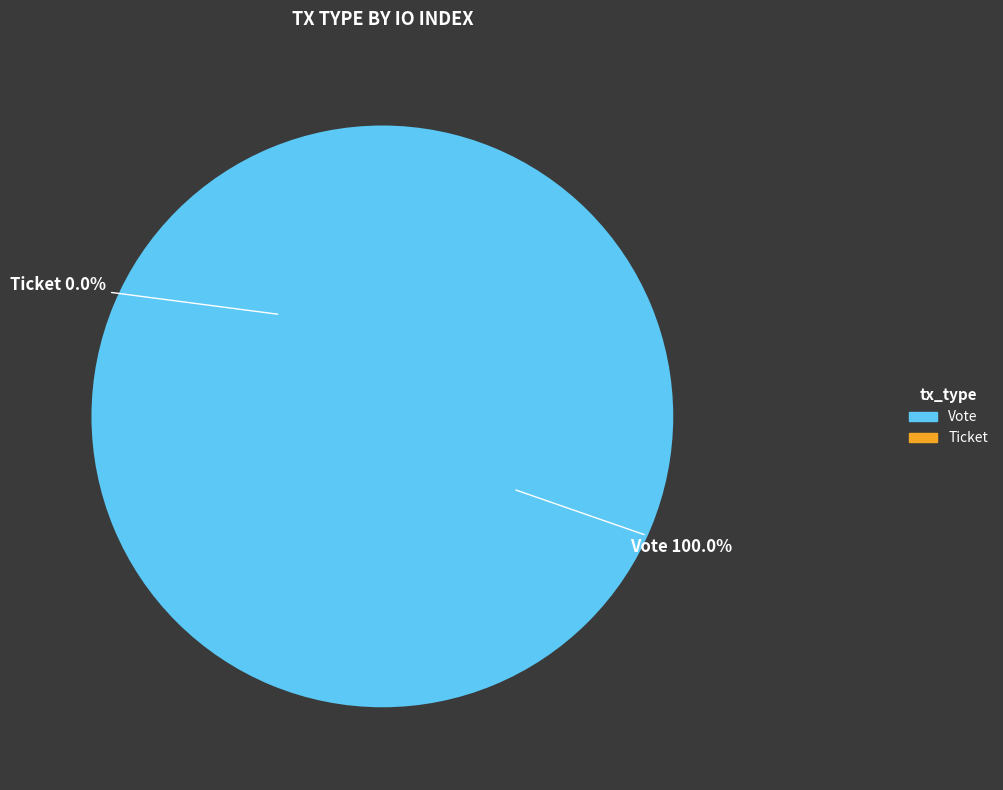

Is it true that Vote is 88% of the pie?

False